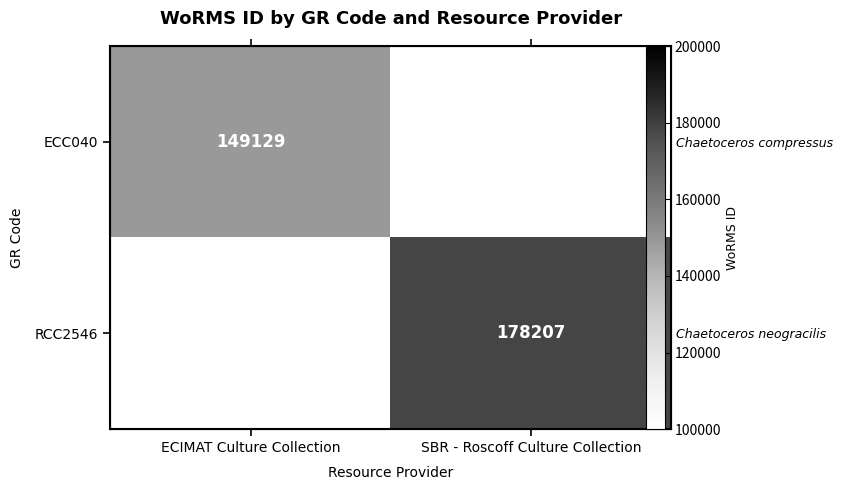

Between ECIMAT Culture Collection and SBR - Roscoff Culture Collection, which is larger?

ECIMAT Culture Collection